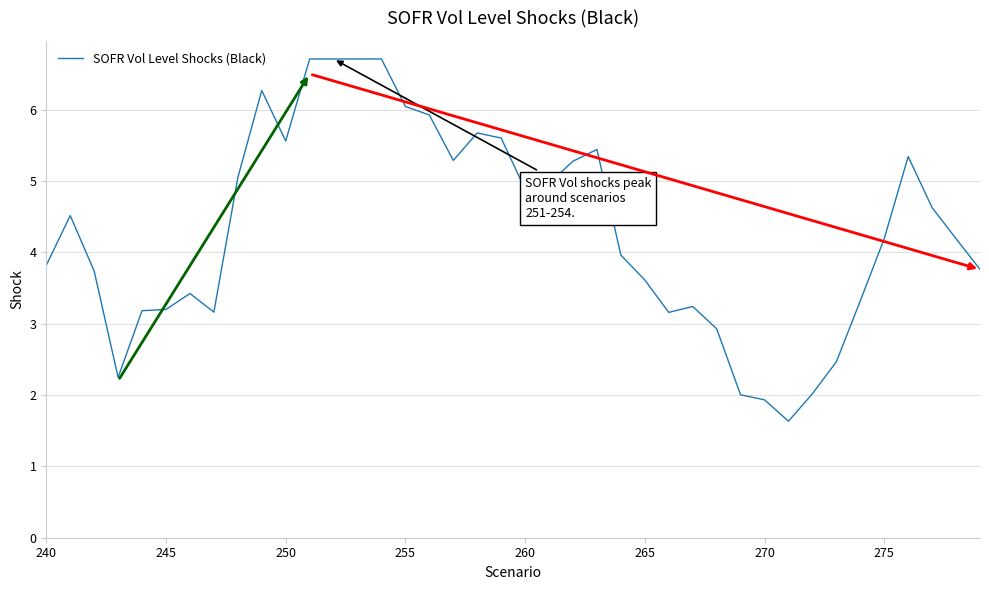

What is the smallest value displayed?

1.6